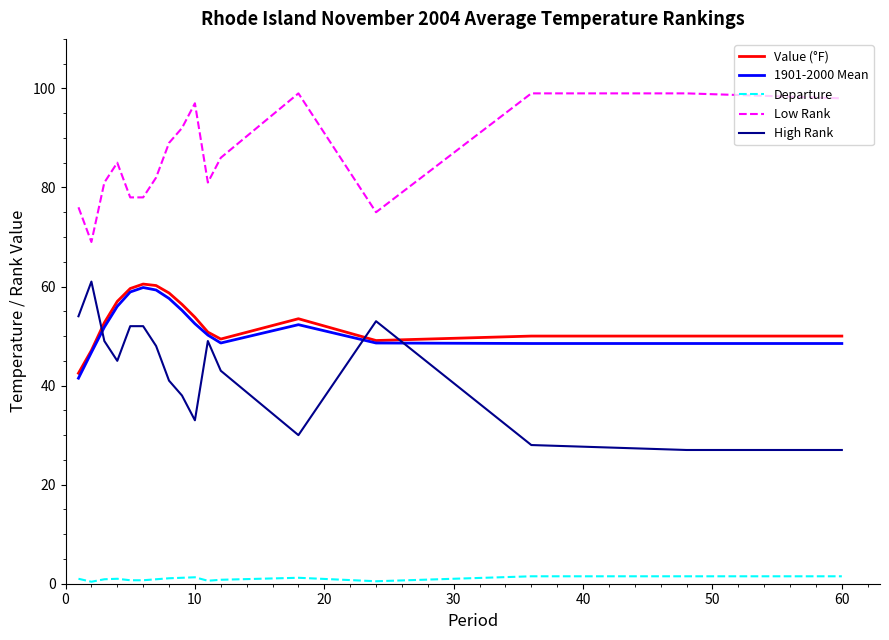

What is the maximum value for 1901-2000 Mean?

59.8